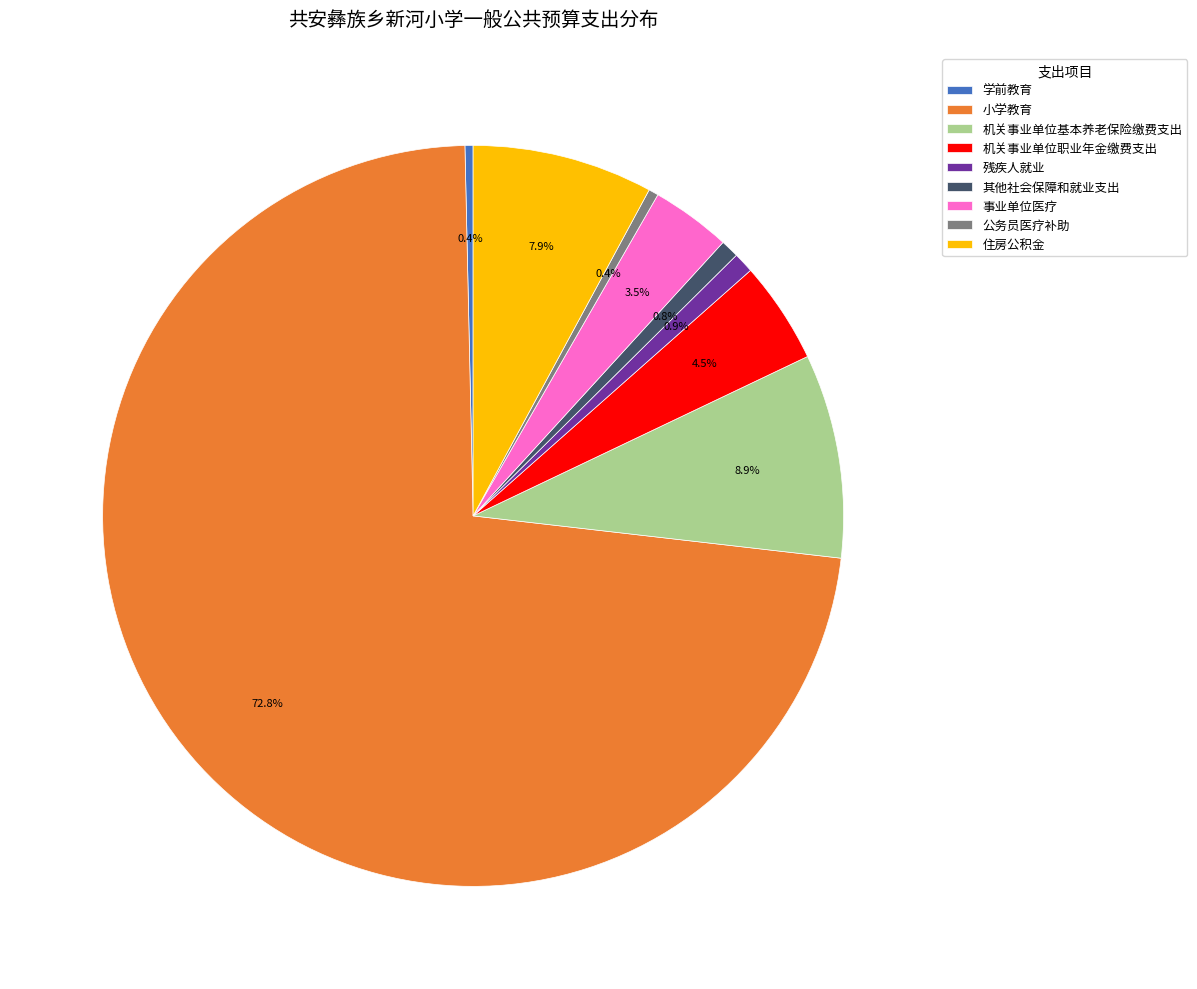

Does any single category account for the majority?

Yes